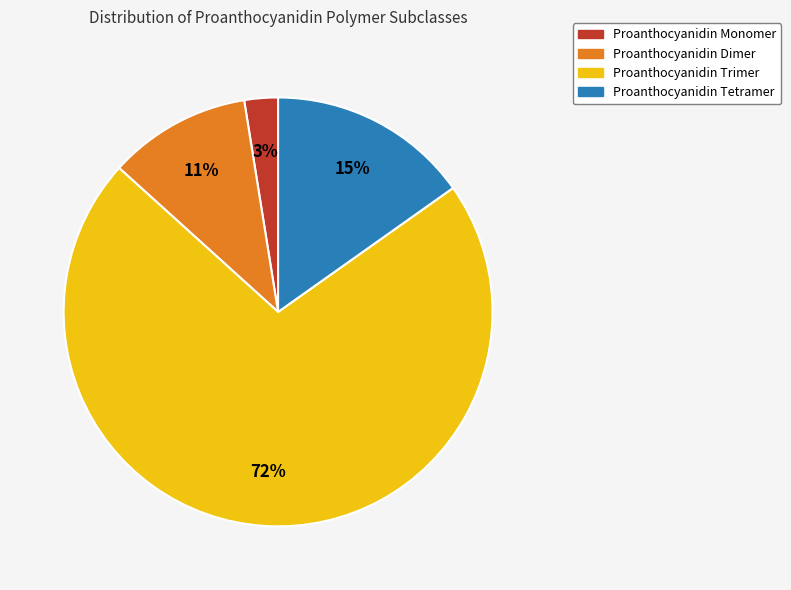

Which has a higher value, Proanthocyanidin Trimer or Proanthocyanidin Monomer?

Proanthocyanidin Trimer